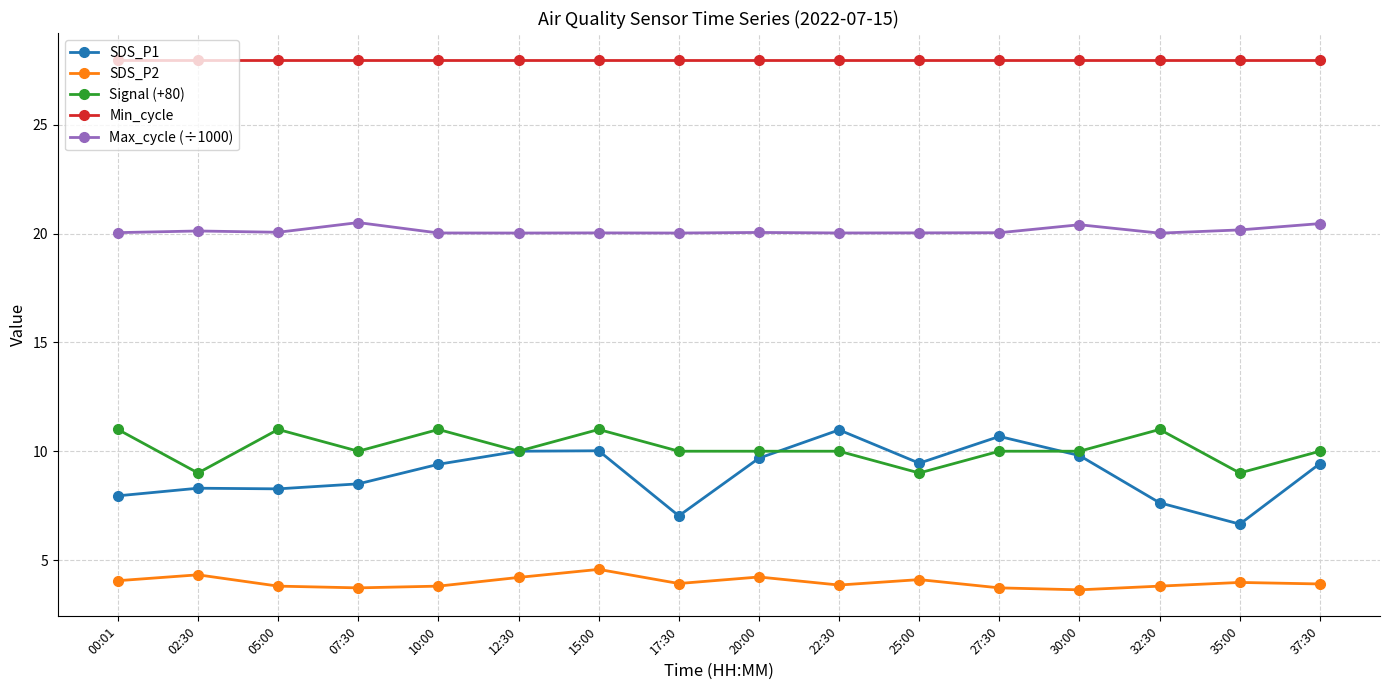

What is the label of the 7th point from the left?

15:00